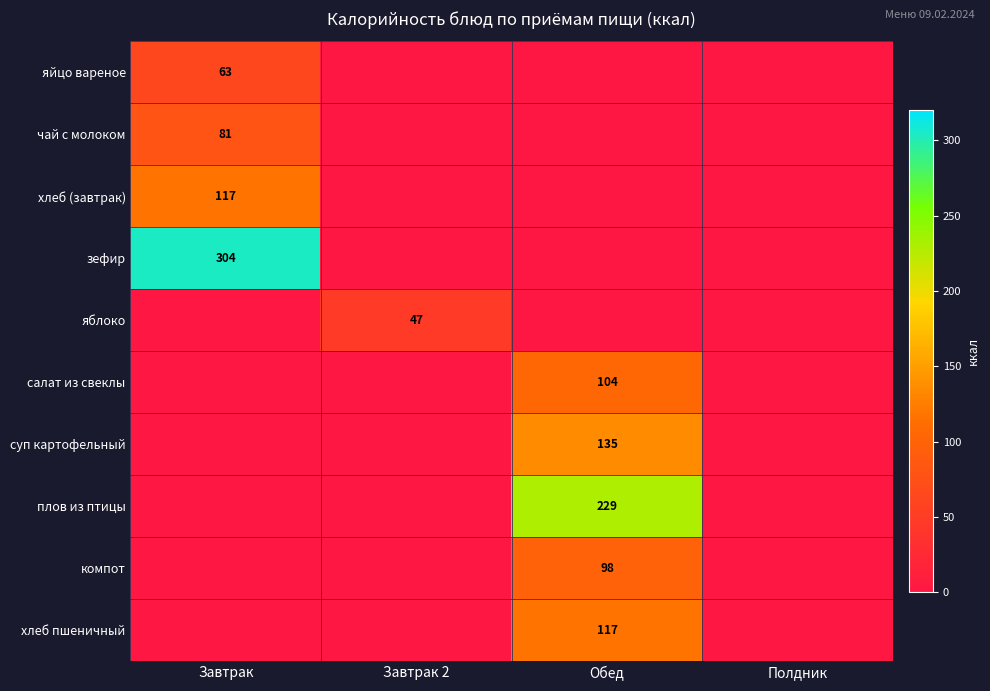

The суп картофельный series shows 243 at Обед. True or false?

False